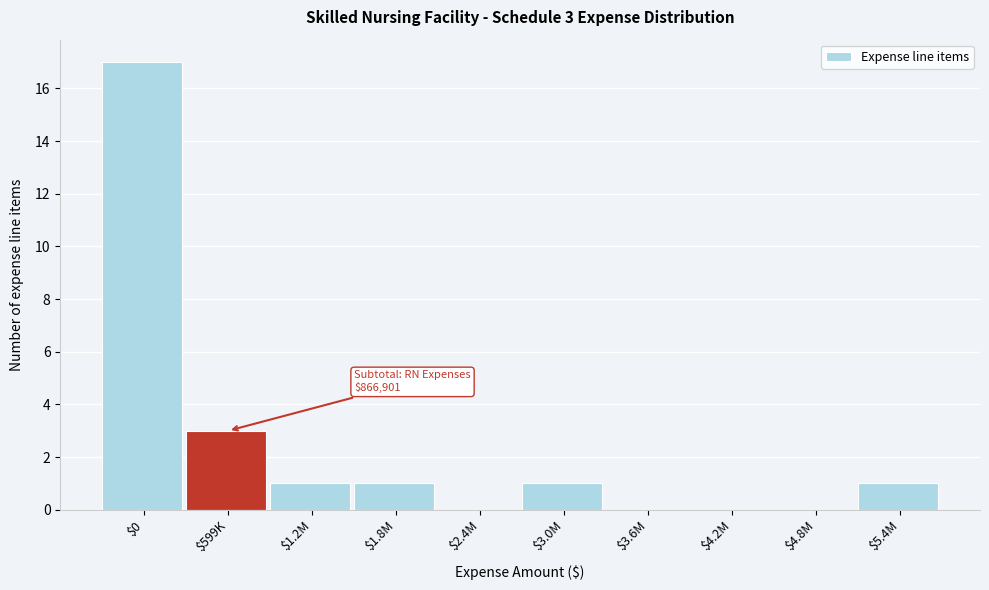

True or false: the data shows 1 at $599K.

False